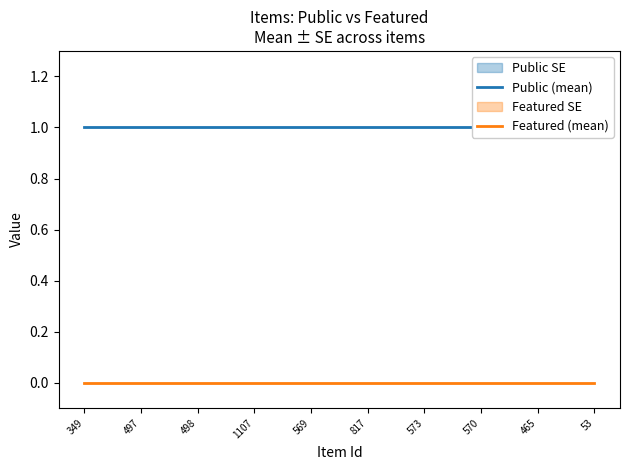

What is the spread (max minus min) of values at 497?

1